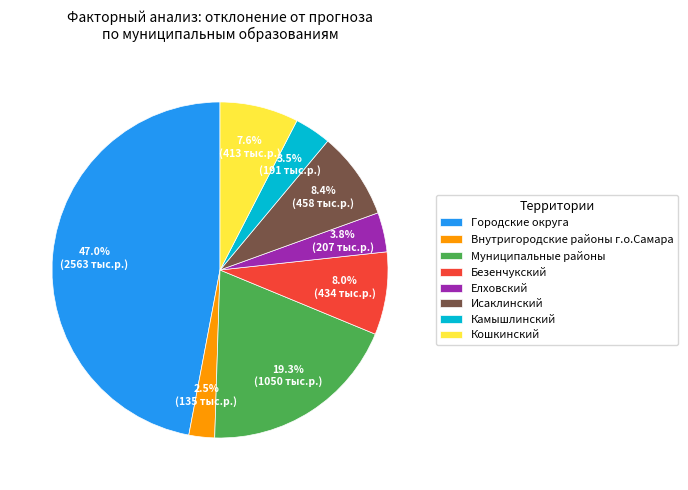

How many segments does this pie chart have?

8